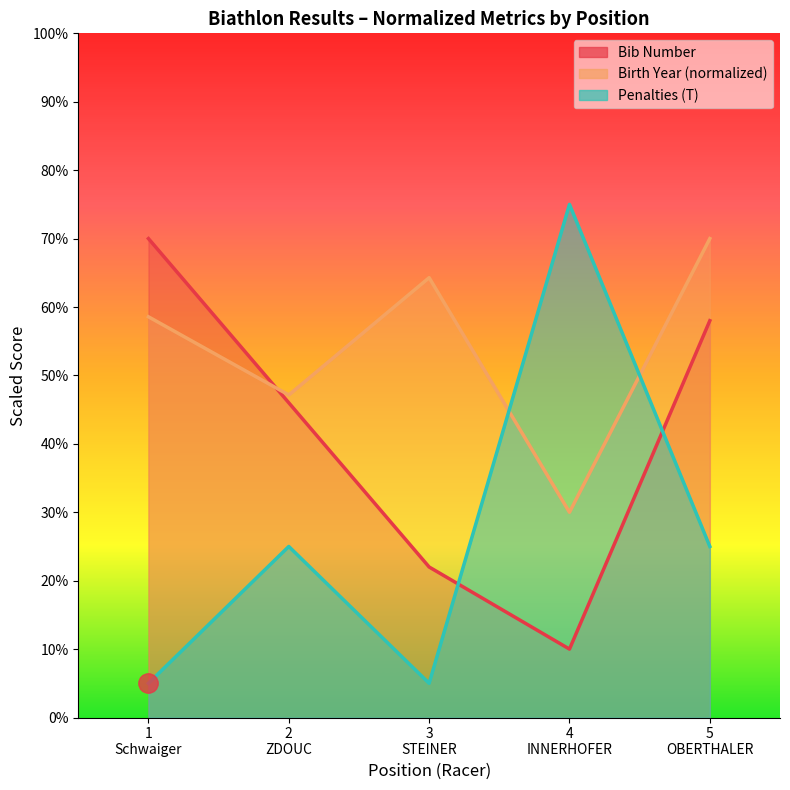

At which label does Birth Year first exceed 58?

1
Schwaiger